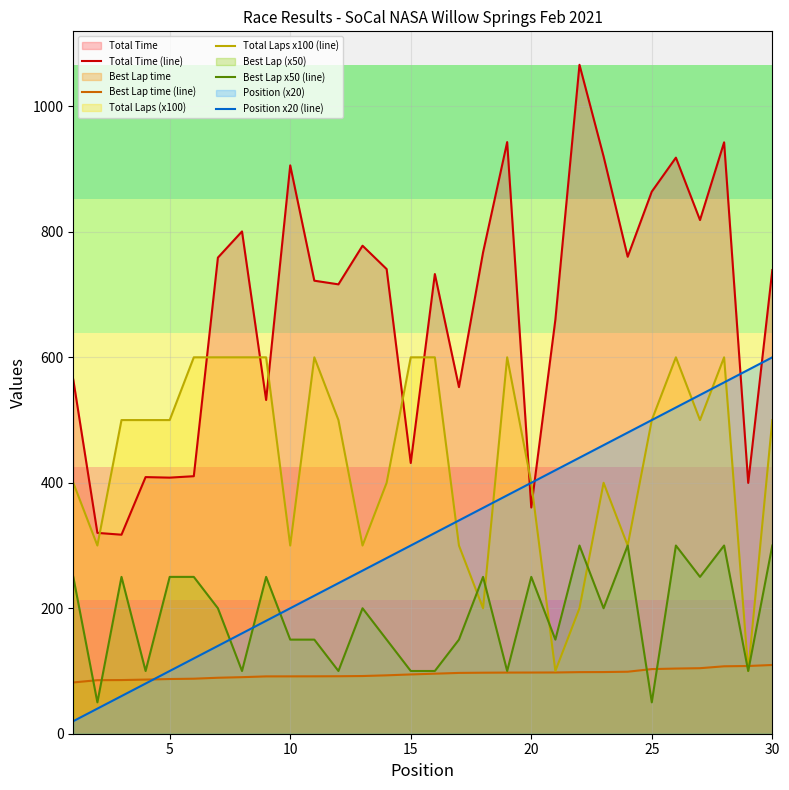

How many lines are shown in the chart?

5